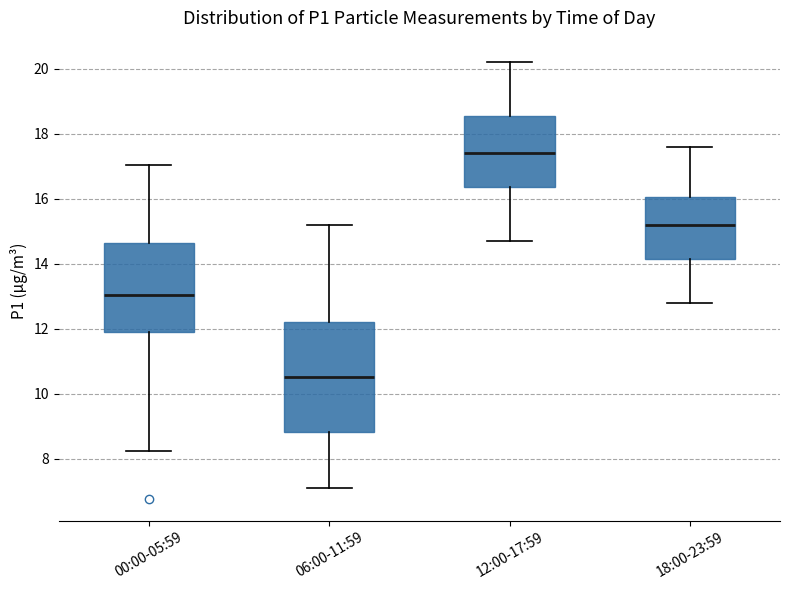

Where does the lower whisker of the box for 12:00-17:59 end on the y-axis? The values are not printed on the chart, so give them approximately, as read against the axis.

14.8